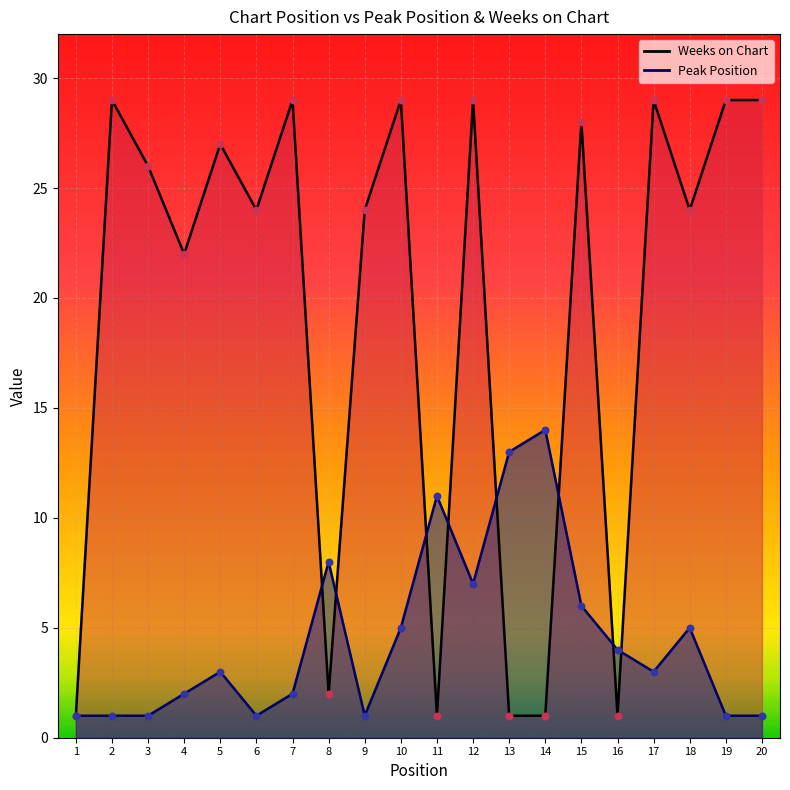

Which series contains the lowest Y value?

Peak Position